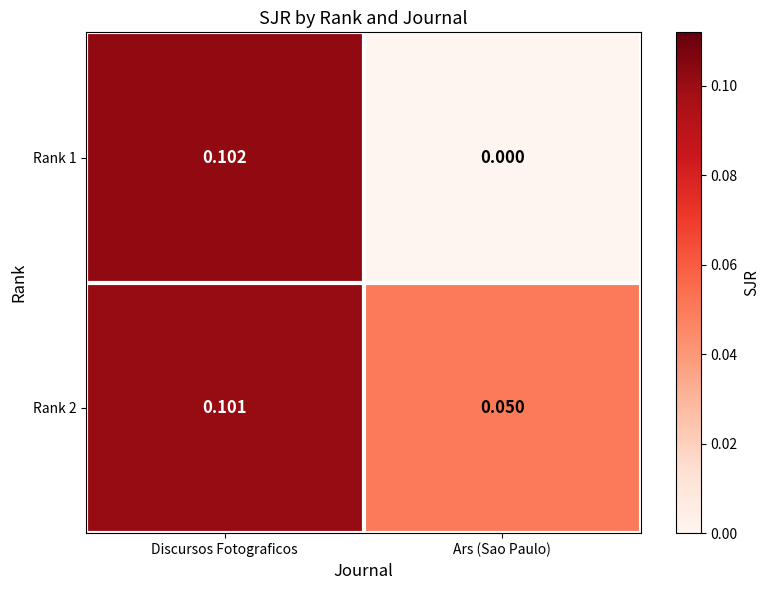

Which category has the lowest value in the Rank 1 series?

Ars (Sao Paulo)